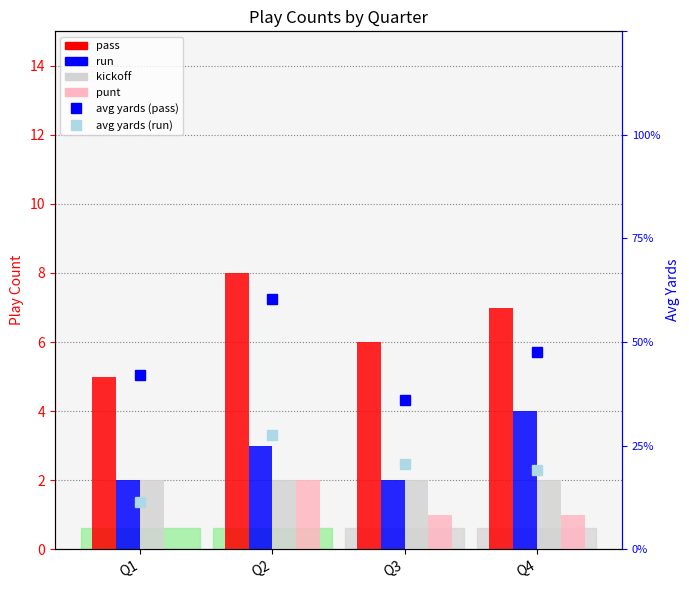

What is the sum of all avg yards (pass) values?

37.2